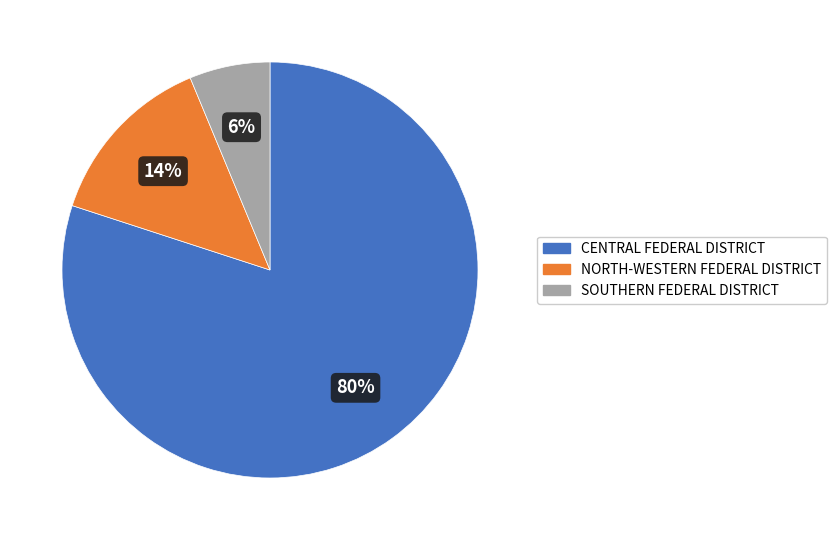

Rank the categories by value from highest to lowest.

CENTRAL FEDERAL DISTRICT, NORTH-WESTERN FEDERAL DISTRICT, SOUTHERN FEDERAL DISTRICT